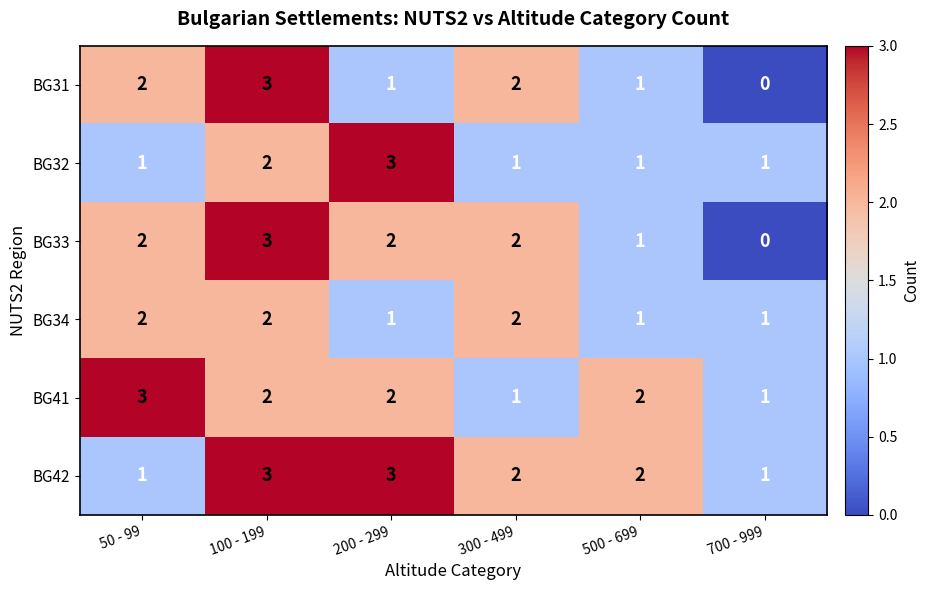

How many data points does each series have?

6